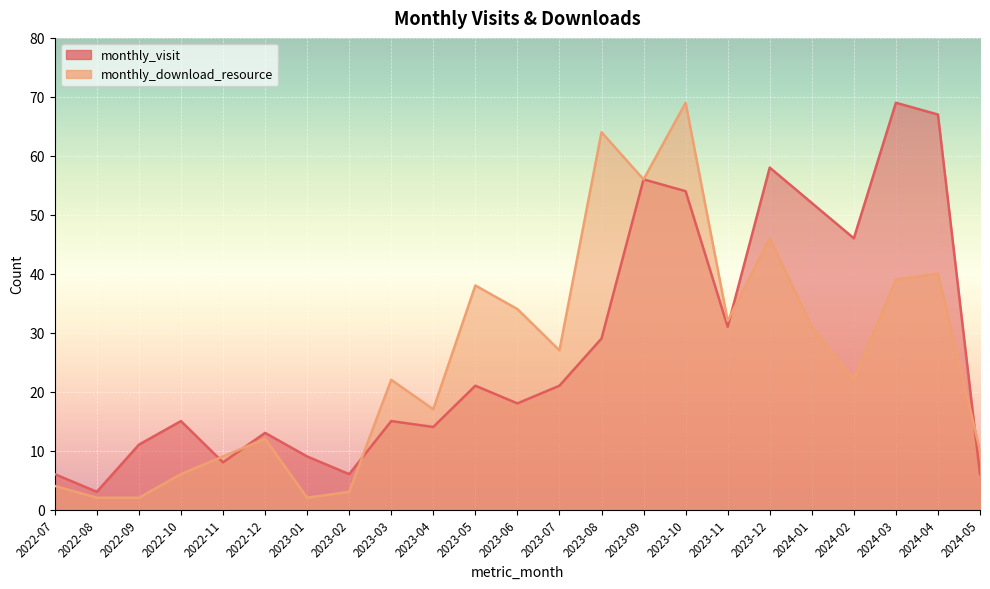

Which has a higher value, 2024-01 or 2024-05?

2024-01